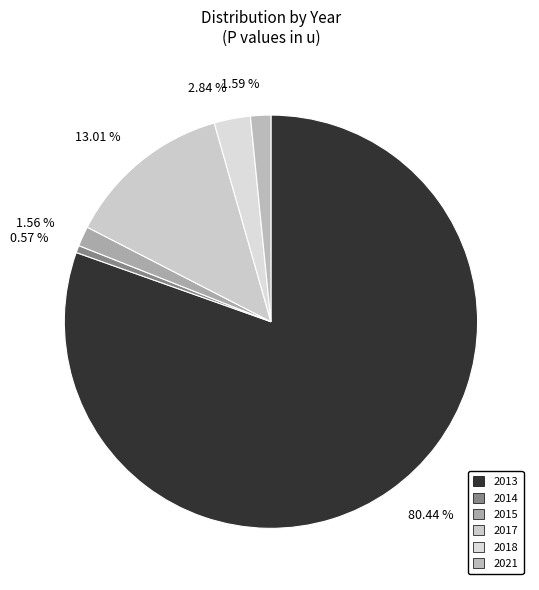

What is the change in value from 2014 to 2018?

+960